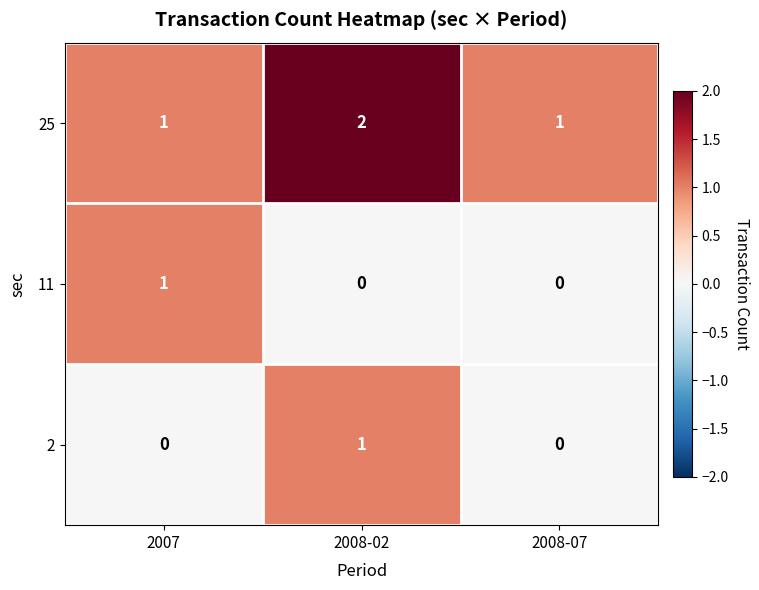

Count the 2 values in the range 0 to 1.

3